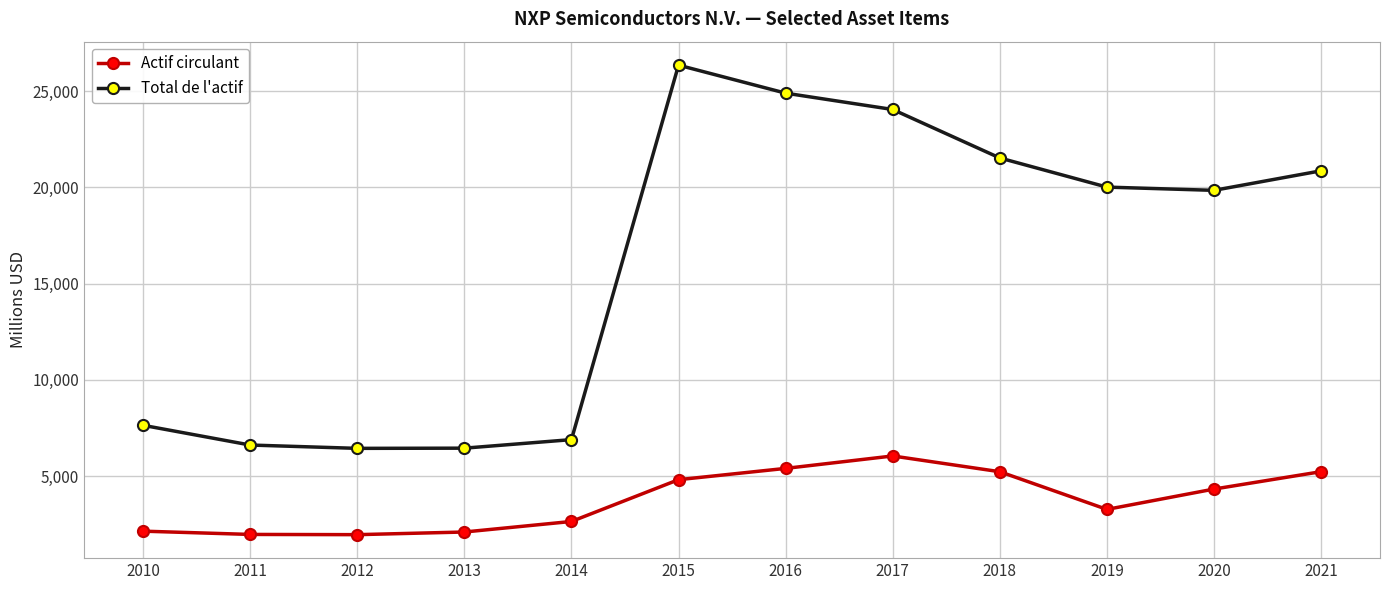

At which label is Total de l'actif closest to 16396?

2020